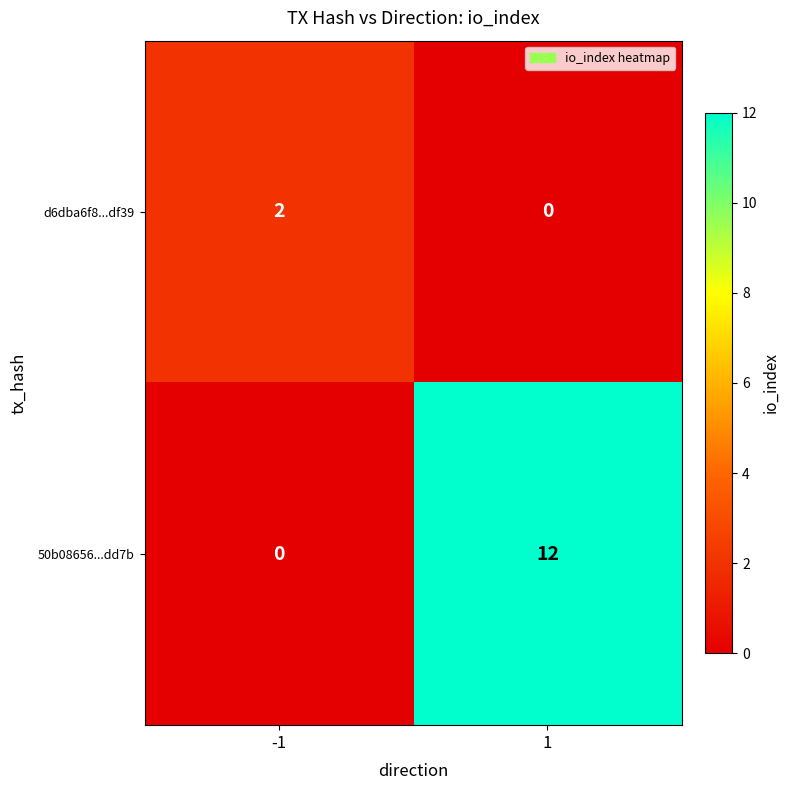

What is the total value across all series at -1?

2